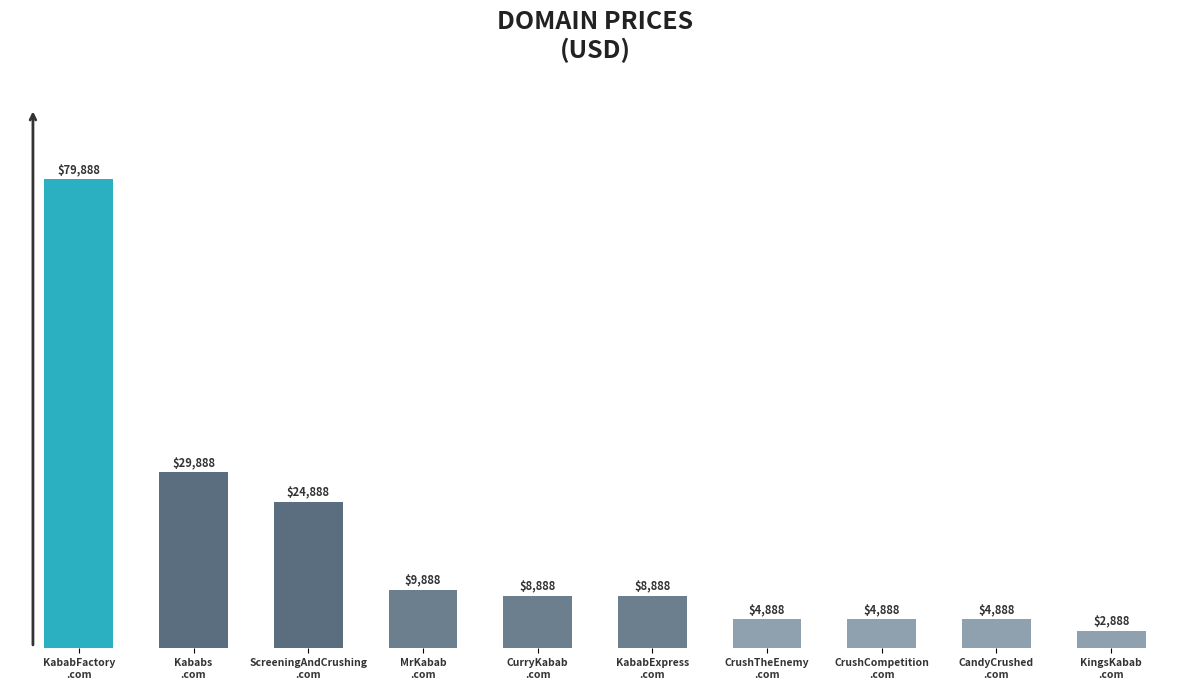

True or false: the data shows 5125 at KababExpress
.com.

False